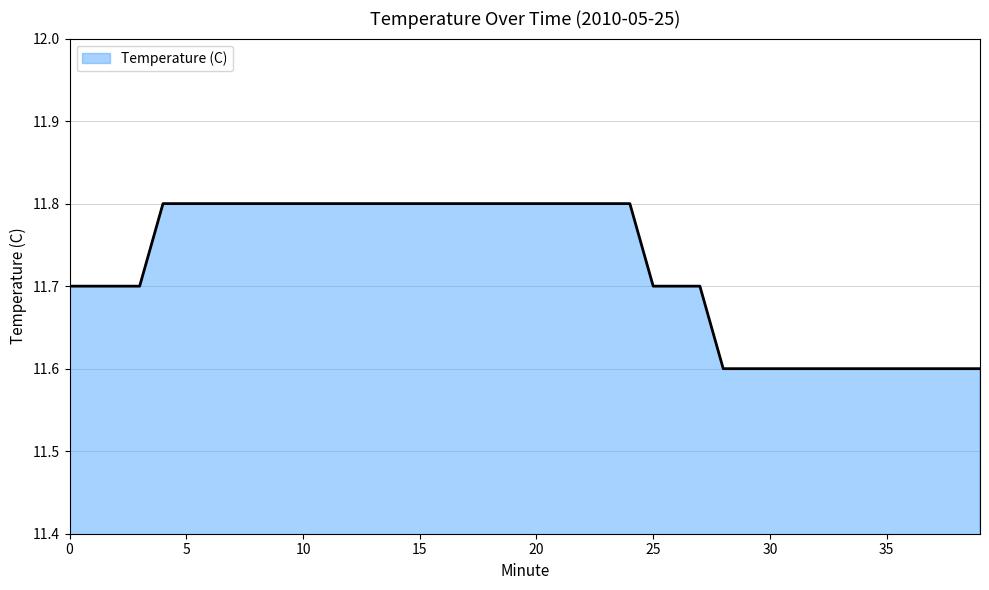

Reading left to right, transcribe all the data shown in this chart.

11.7	11.7	11.7	11.7	11.8	11.8	11.8	11.8	11.8	11.8	11.8	11.8	11.8	11.8	11.8	11.8	11.8	11.8	11.8	11.8	11.8	11.8	11.8	11.8	11.8	11.7	11.7	11.7	11.6	11.6	11.6	11.6	11.6	11.6	11.6	11.6	11.6	11.6	11.6	11.6